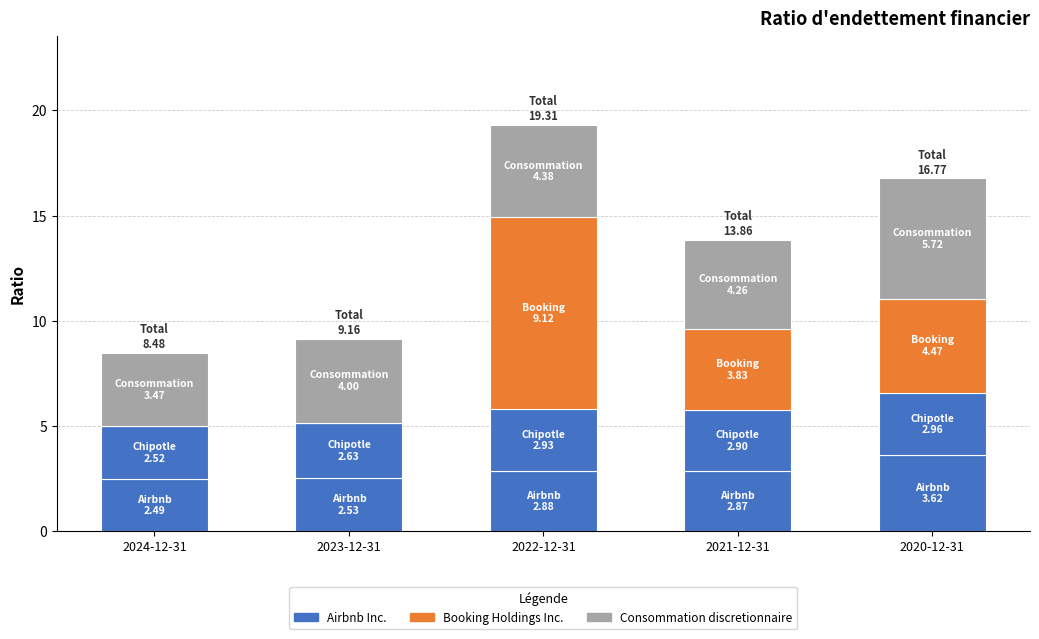

Does the chart contain stacked bars?

Yes